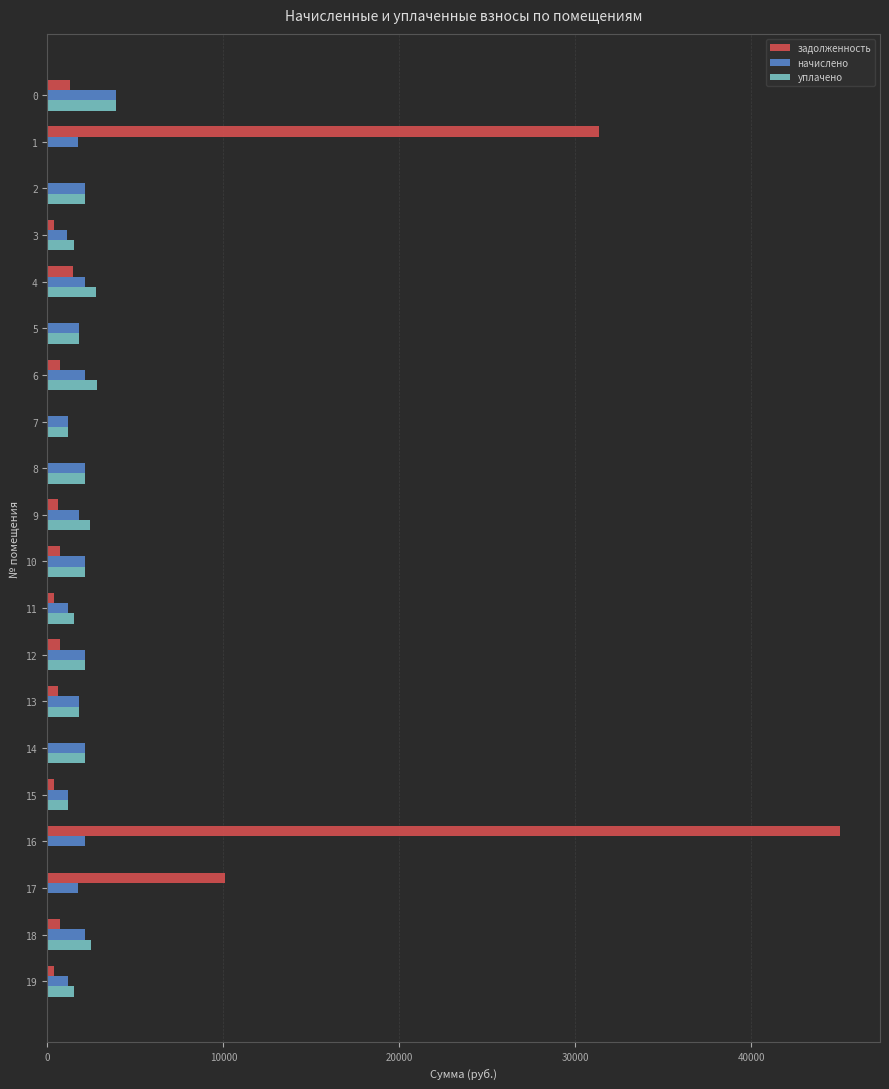

What is the sum of all начислено values?

37791.8